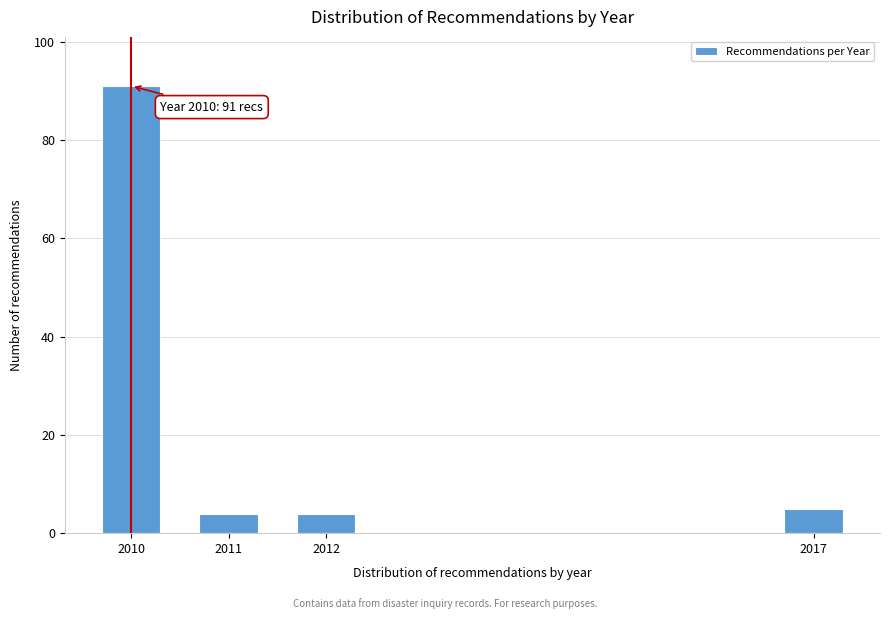

Reading left to right, extract all data points from this chart.

91	4	4	5